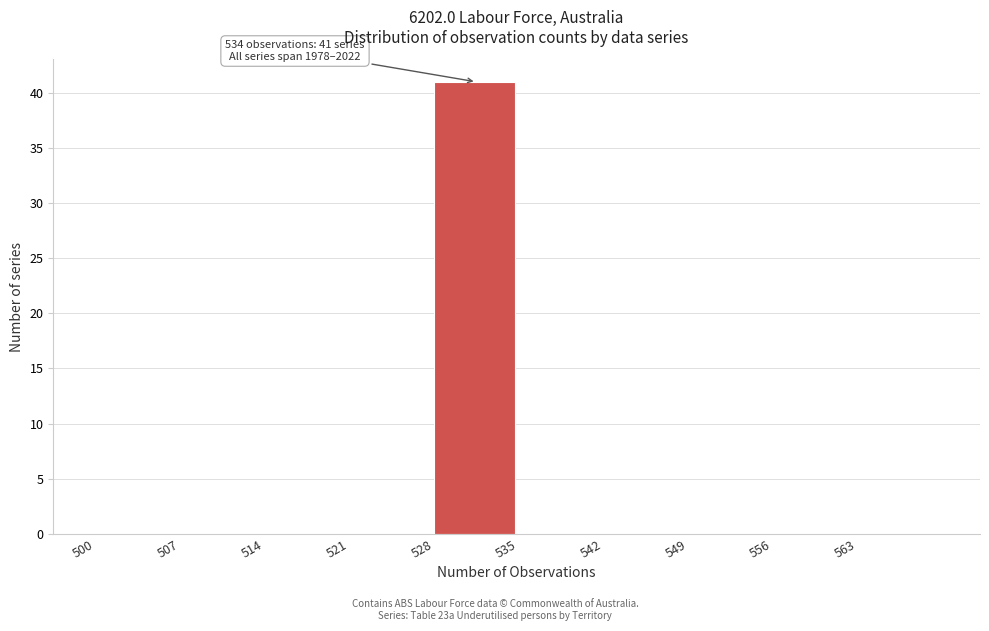

Which range on the x-axis has the tallest bar?

528 to 535